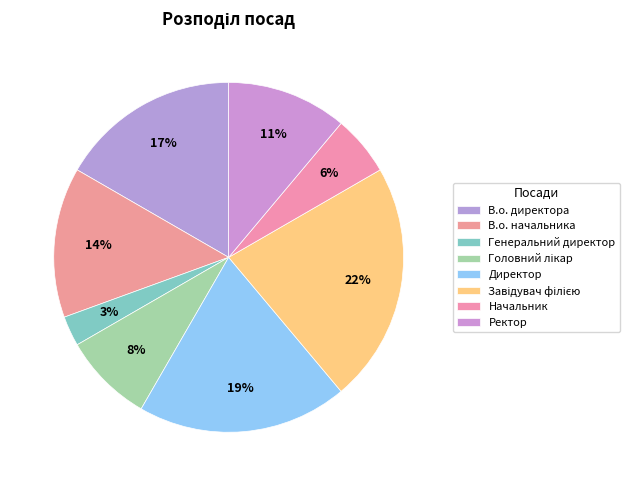

How many slices are in this pie chart?

8